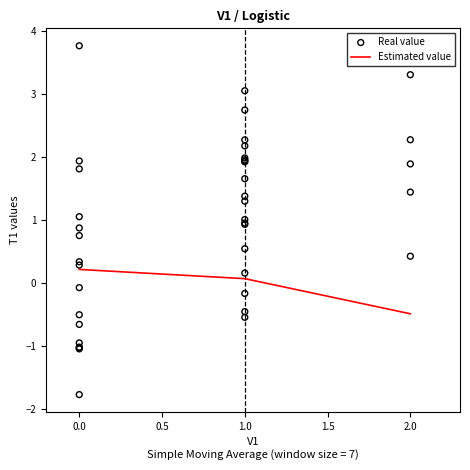

Is it true that Estimated value equals 0.2 at 0.0?

True